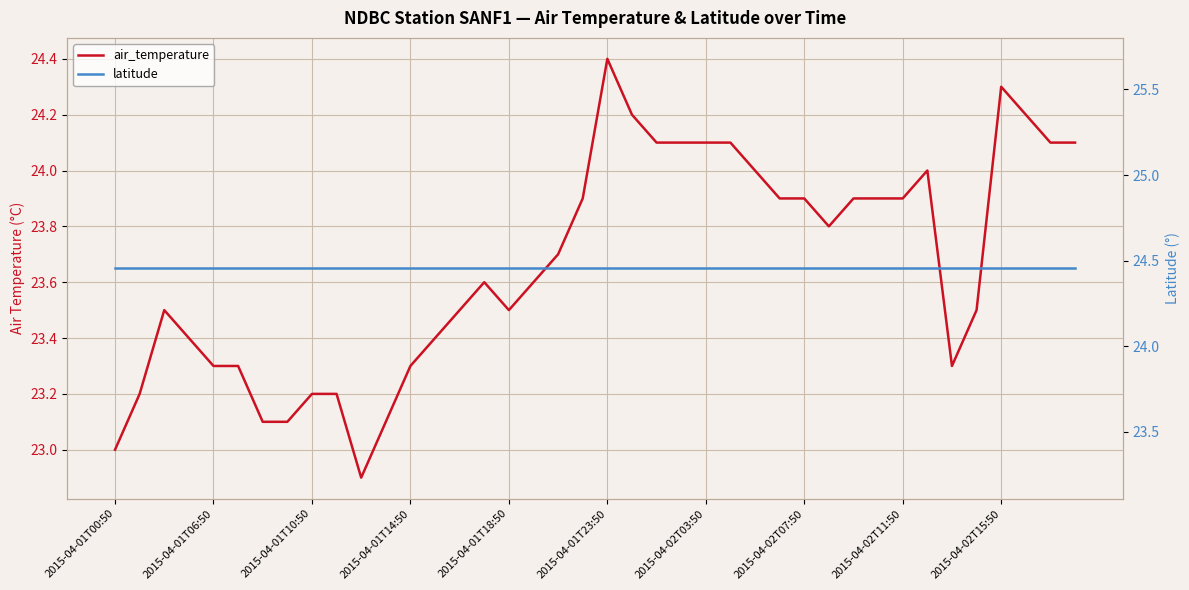

How many lines are shown in the chart?

2